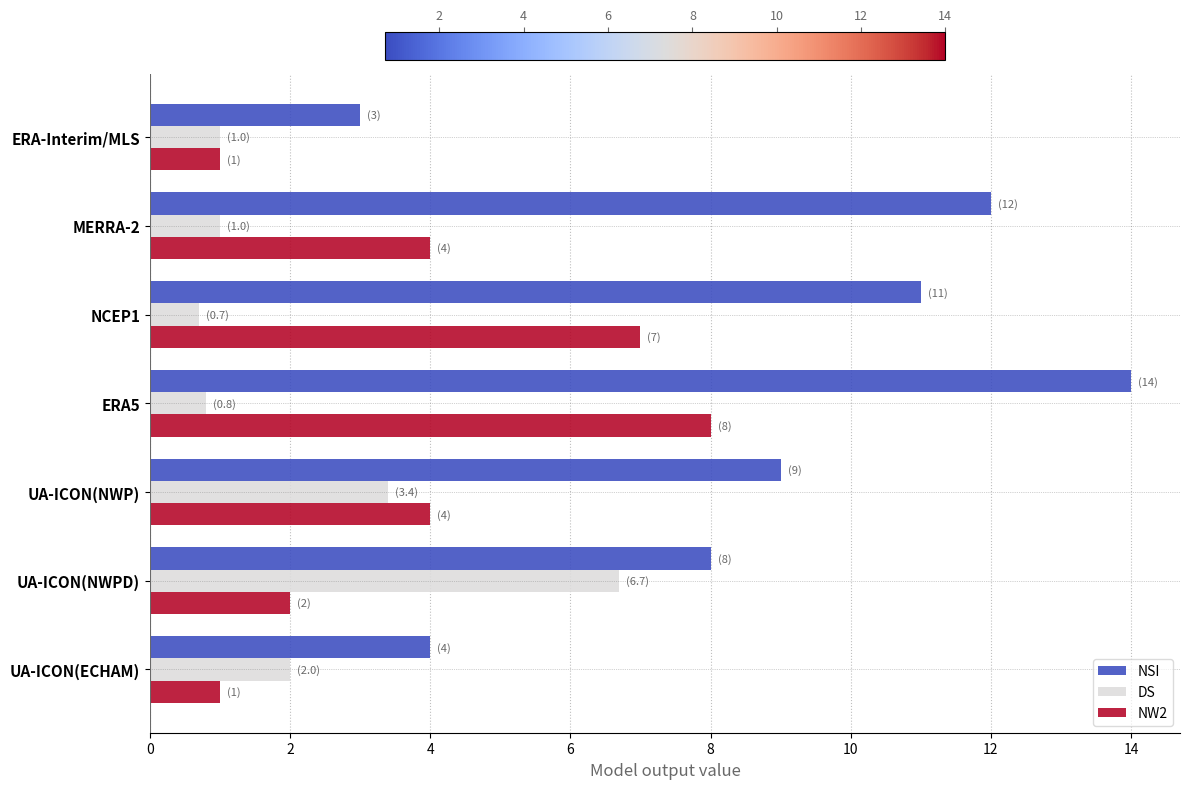

Where is DS nearest to the value 3?

UA-ICON(NWP)